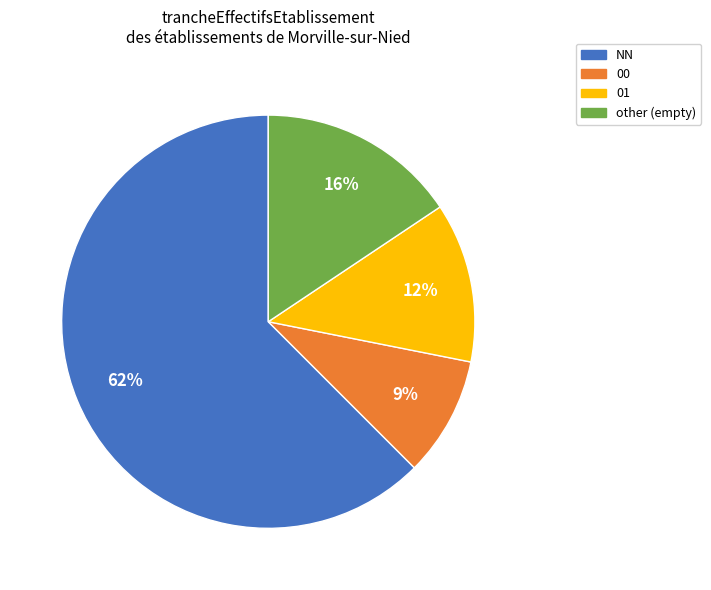

To the nearest percent, what percentage of the pie is 00?

9%